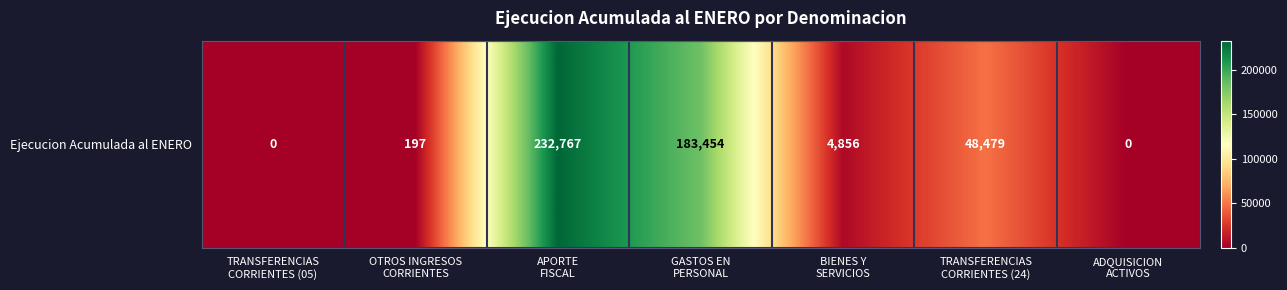

What is the sum of all values?

469753